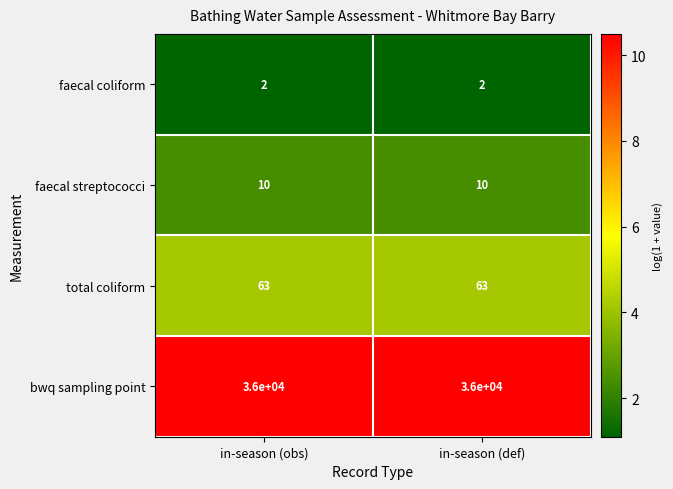

Is it true that faecal coliform equals 2 at in-season (obs)?

True